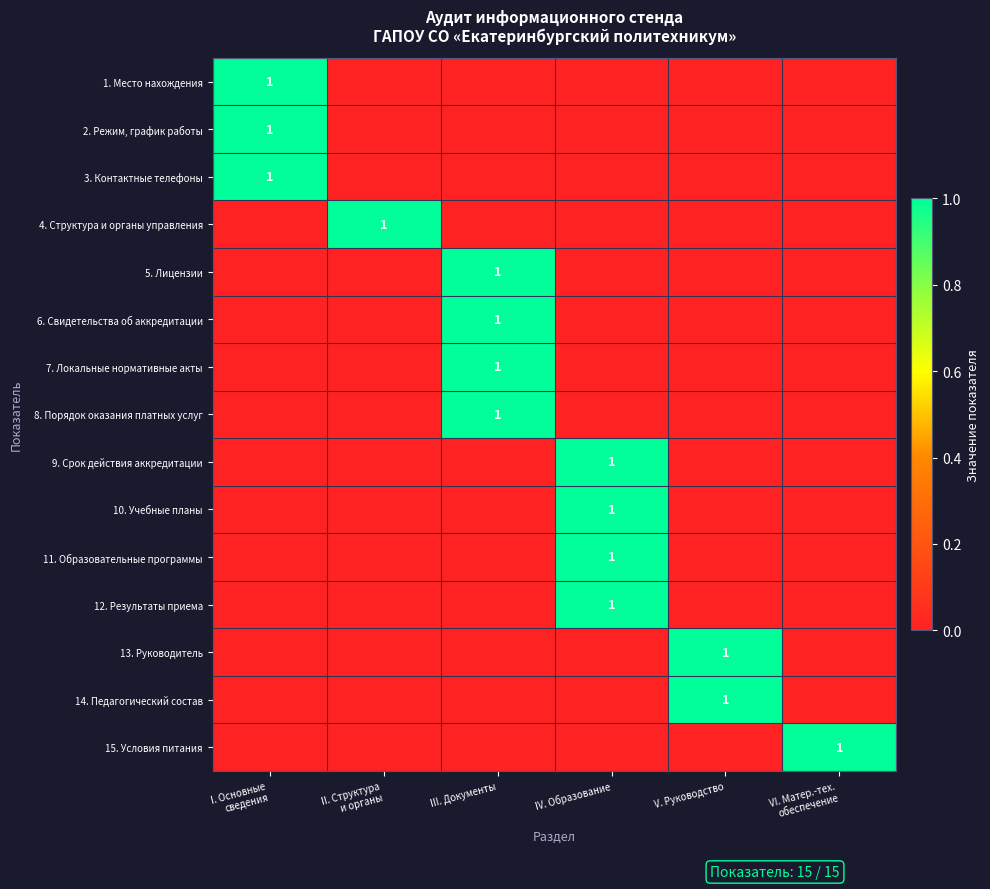

The value of 7. Локальные нормативные акты at III. Документы is 1. True or false?

True